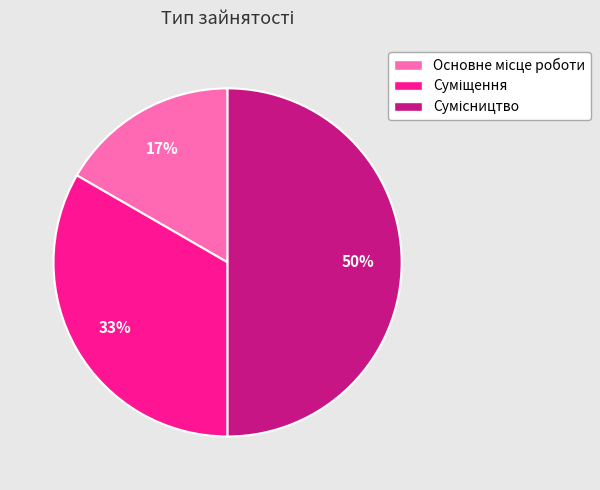

To the nearest percent, what is the average slice percentage?

33%